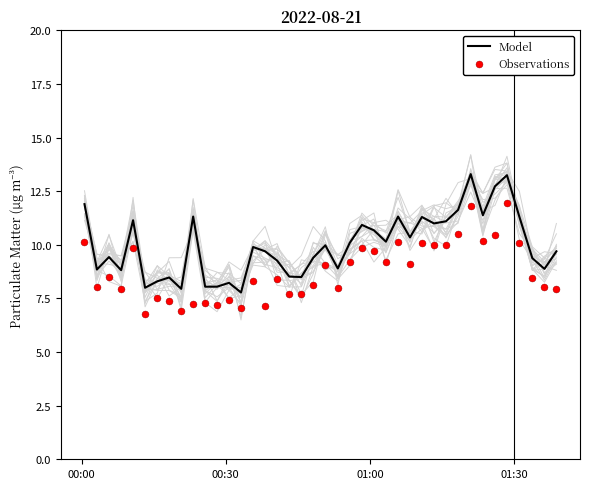

What is the minimum value for Model?

7.8